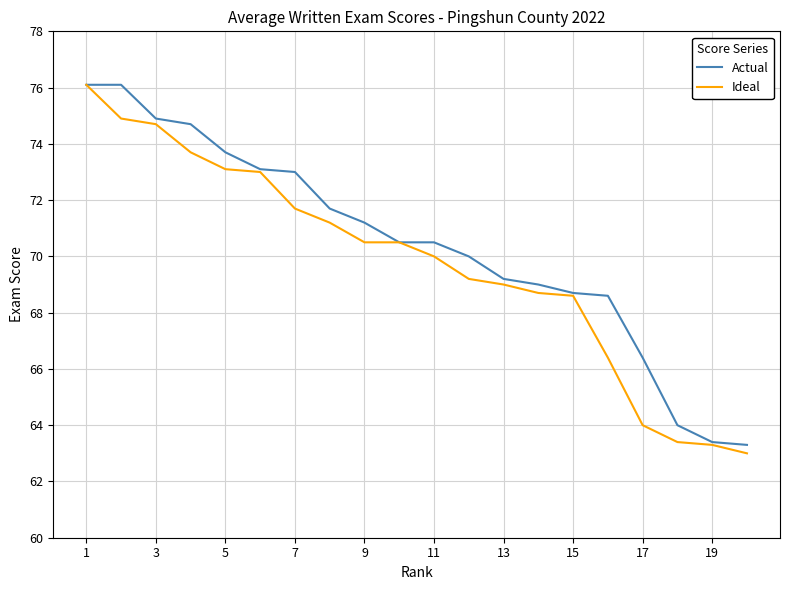

What is the lowest value of the Ideal series?

63.0